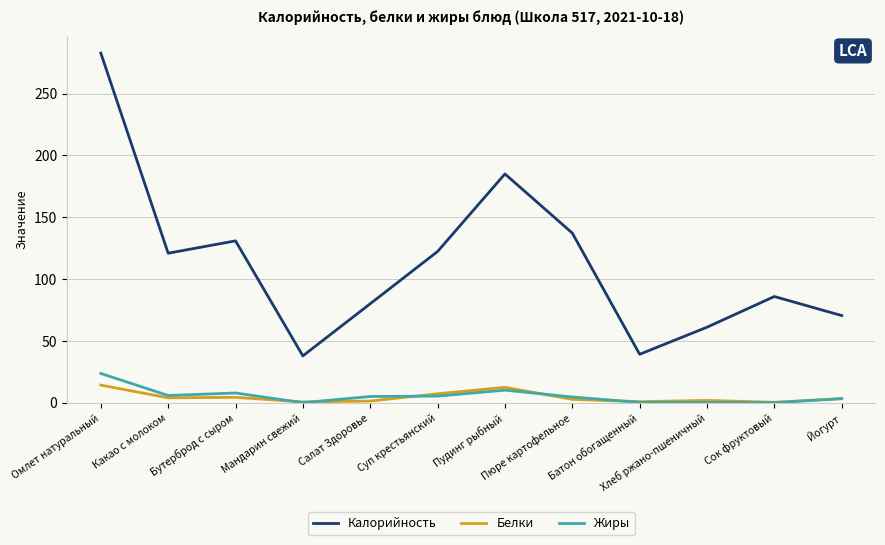

What is the difference between the highest and lowest values at Йогурт?

67.2